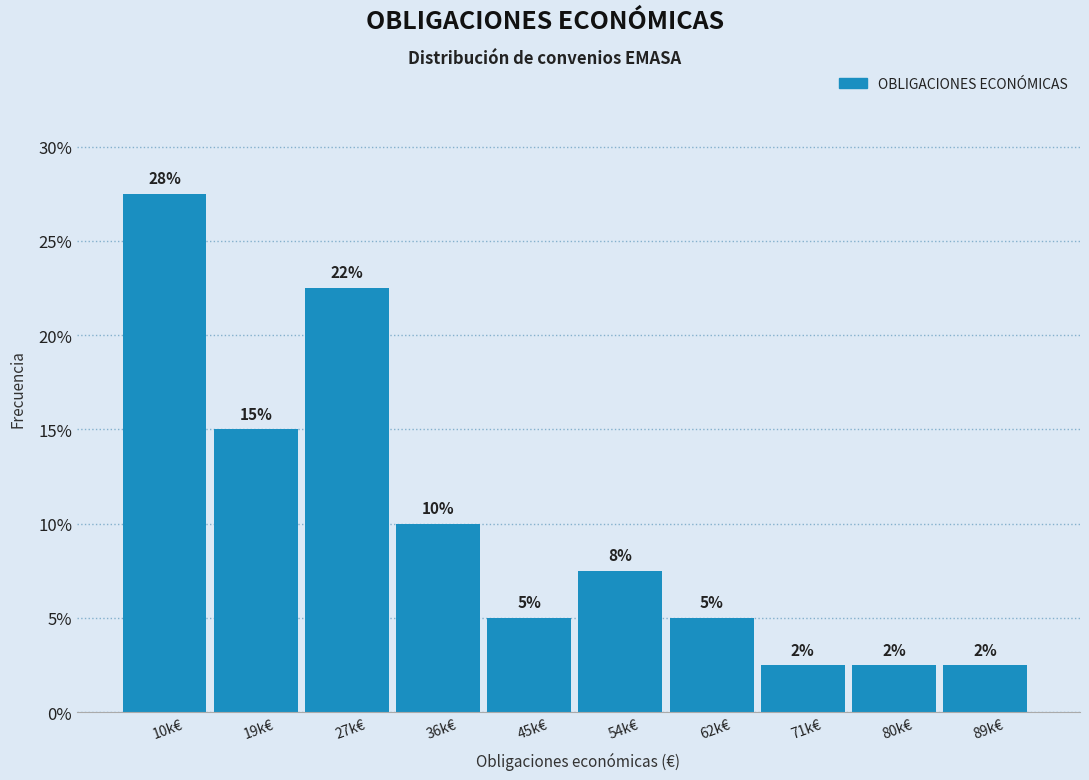

How many bars are there in total?

10